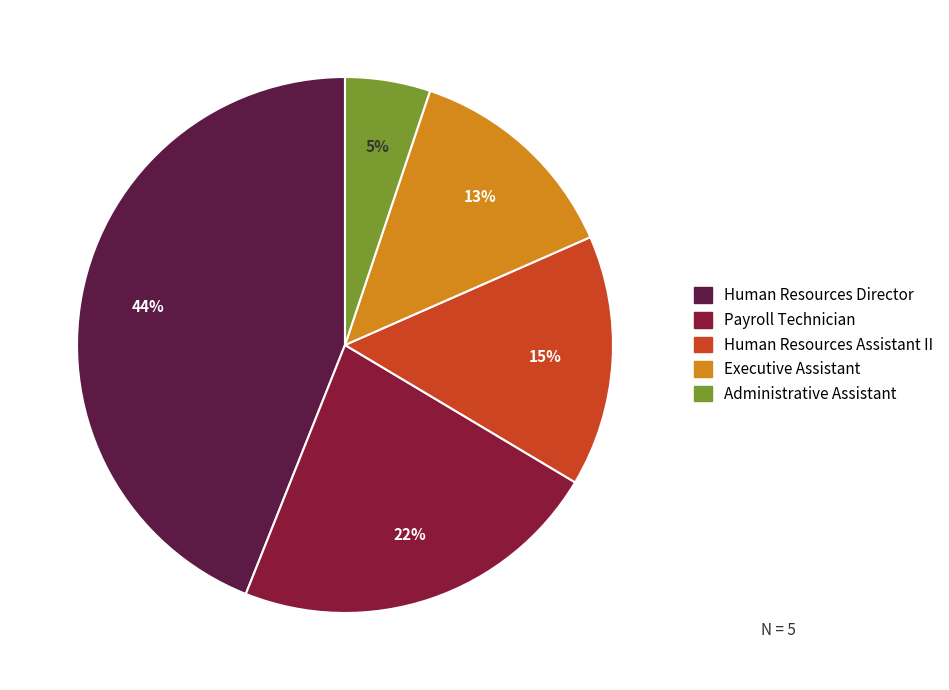

Is the sum of Human Resources Director and Executive Assistant greater than half?

Yes